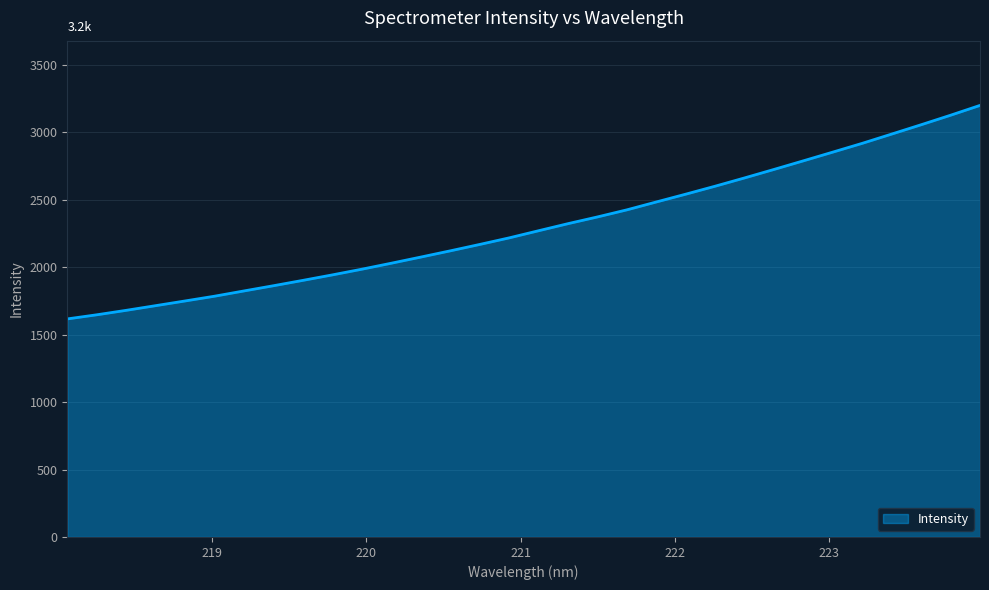

What is the minimum value shown in the chart?

1616.0